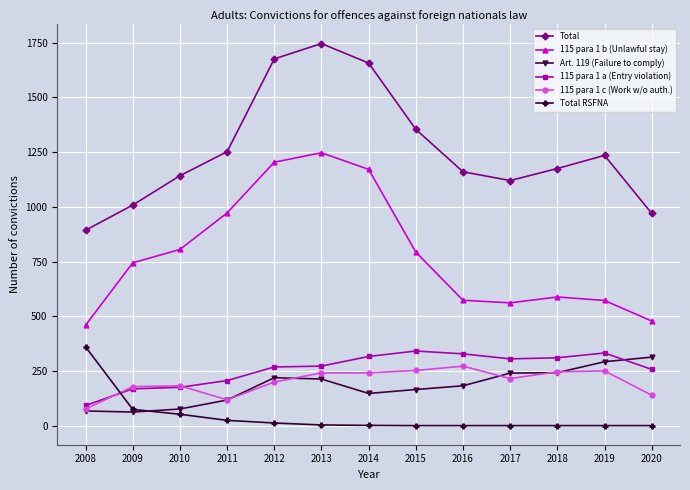

Where is Total nearest to the value 1319?

2015